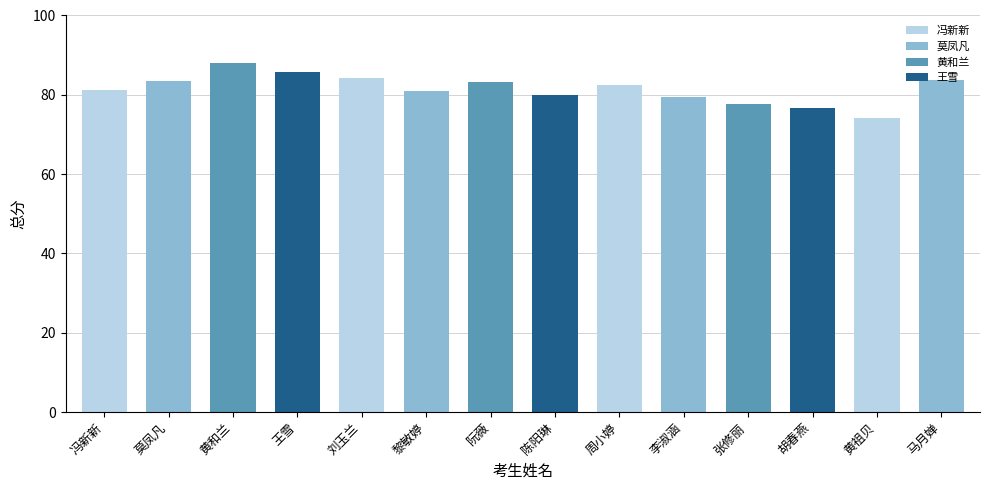

Reading left to right, list all the values displayed in this chart.

冯新新=81.1	莫凤凡=83.5	黄和兰=88.1	王雪=85.6	刘玉兰=84.2	黎敏婷=80.9	阮薇=83.3	陈阳琳=79.9	周小婷=82.5	李淑涵=79.5	张修丽=77.6	胡春燕=76.6	黄祖贝=74.1	马月婵=83.7